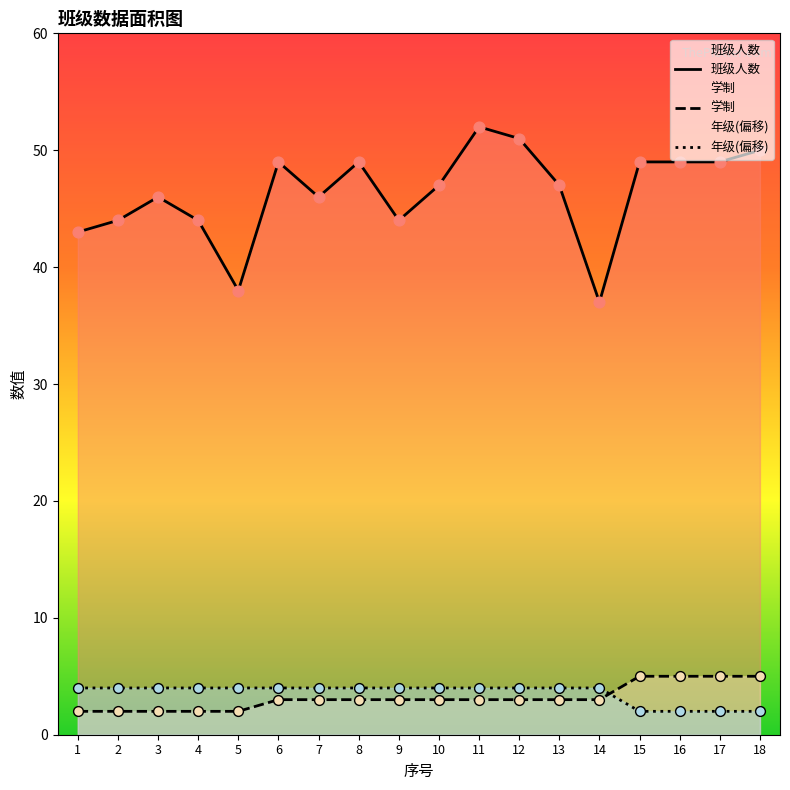

Which series has the largest Y range (max minus min)?

班级人数